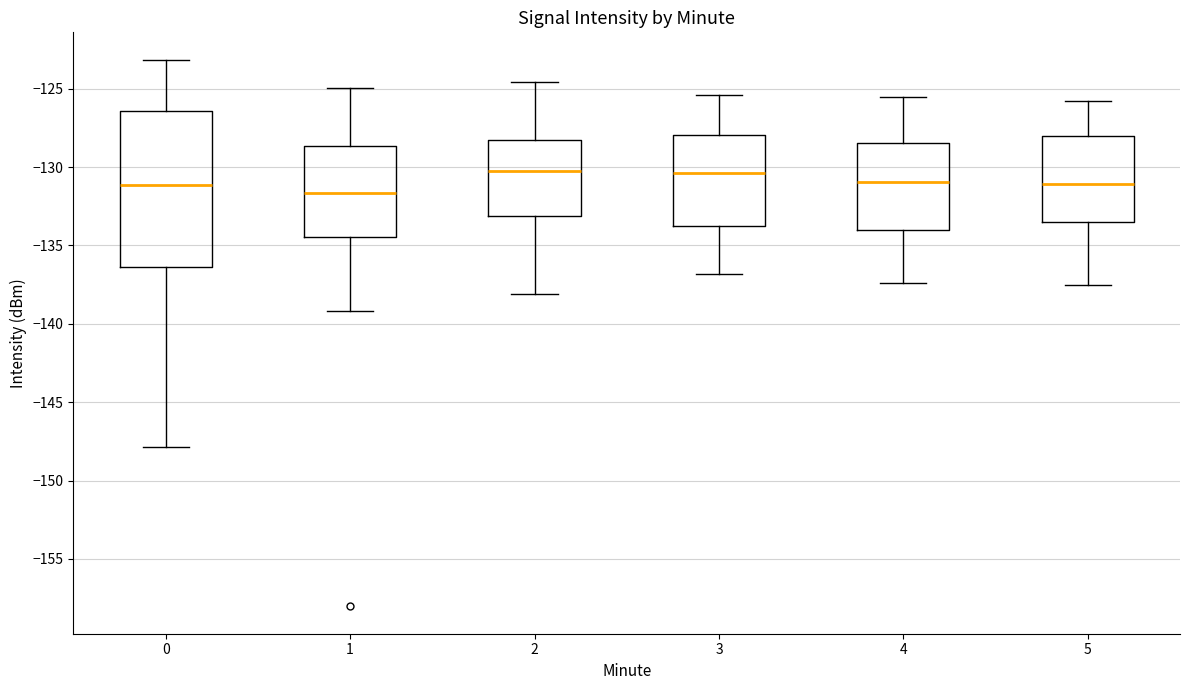

Where is the upper edge of the box at x = 0 on the y-axis? The values are not printed on the chart, so give them approximately, as read against the axis.

-126.5